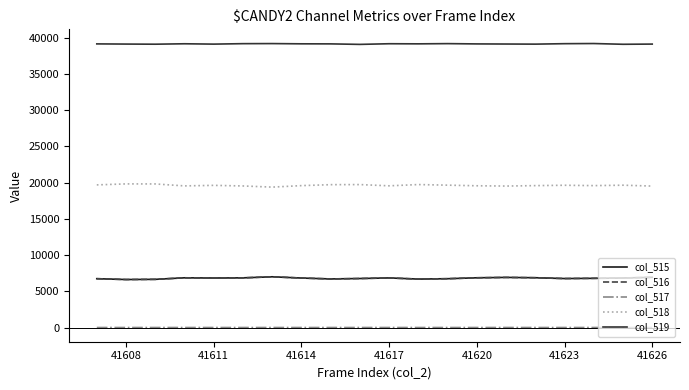

True or false: col_518 has more than 0 interior local peaks.

True